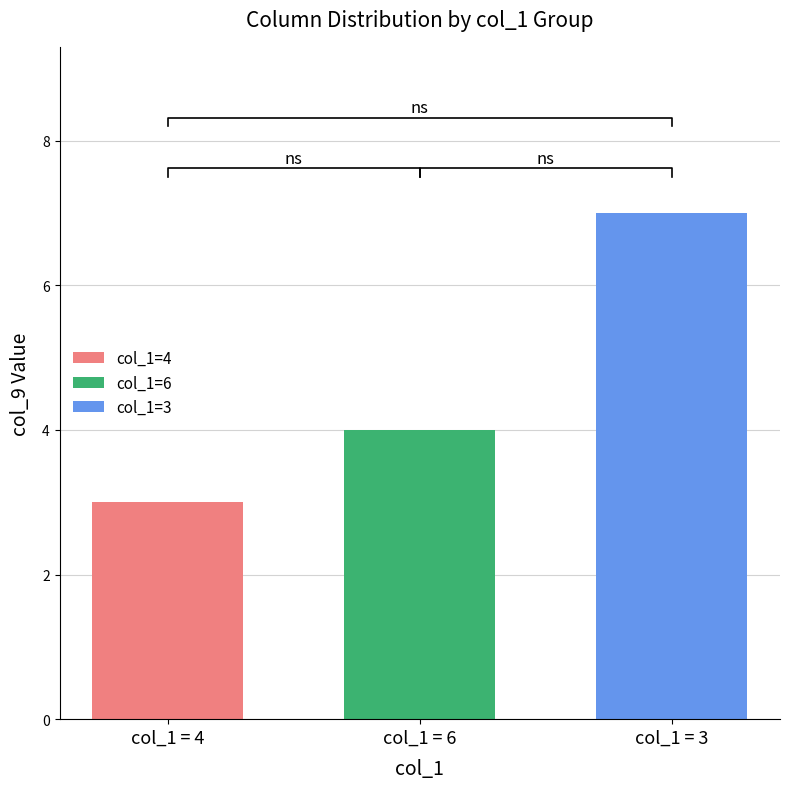

What is the minimum value for col_1=6?

4